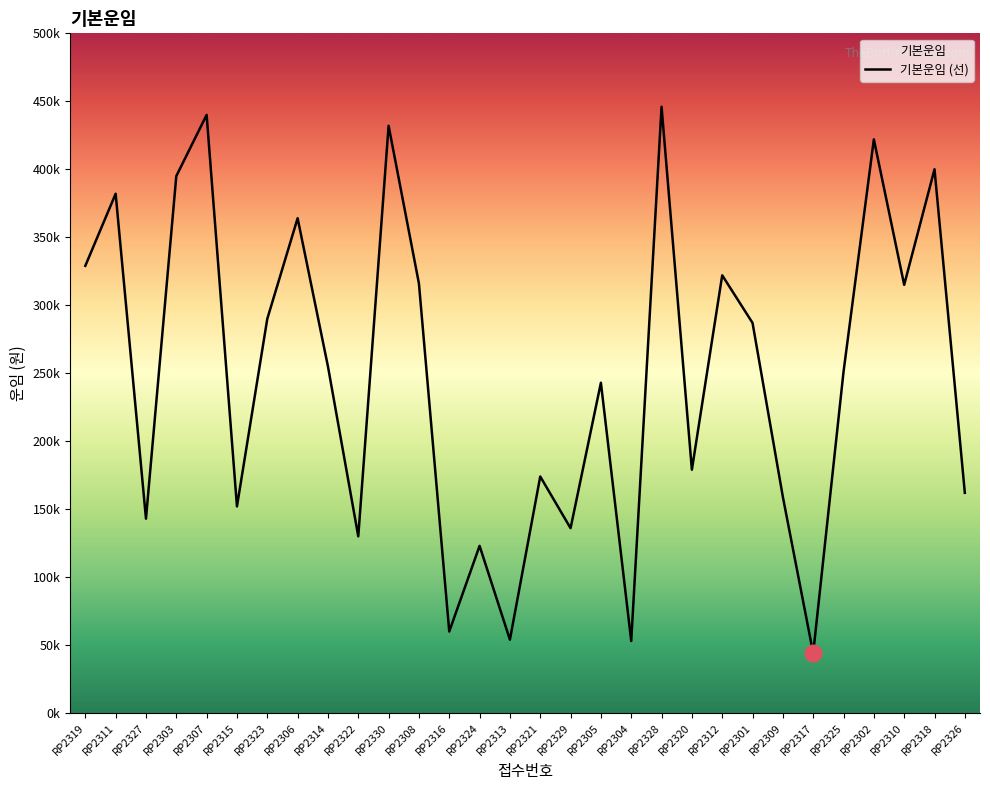

What is the difference between the second highest and second lowest values?

387000